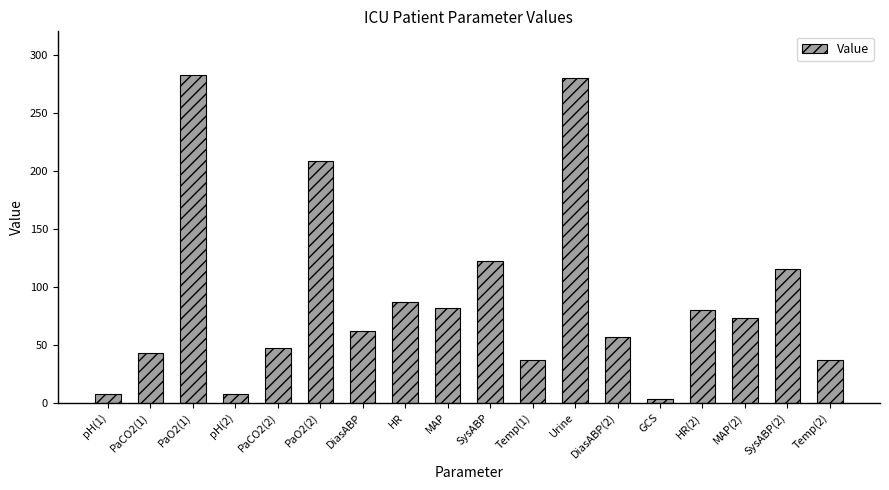

At which label does the data first exceed 73?

PaO2(1)